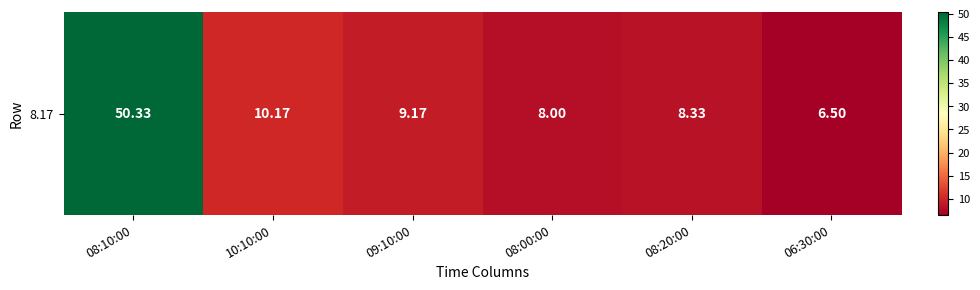

Reading left to right, extract all data points from this chart.

50.3	10.2	9.2	8.0	8.3	6.5